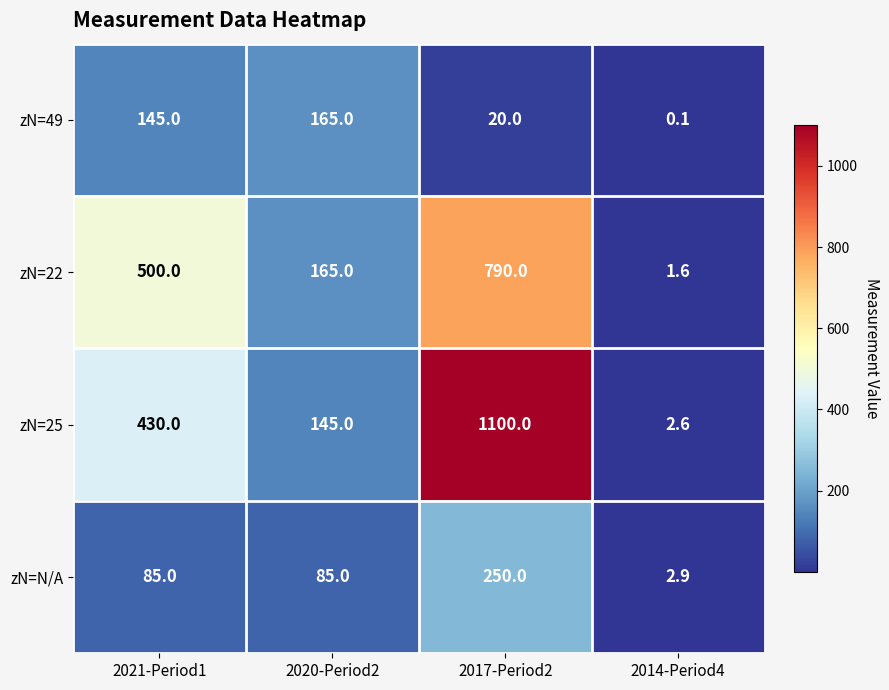

List the series in order of their peak value, lowest first.

zN=49, zN=N/A, zN=22, zN=25